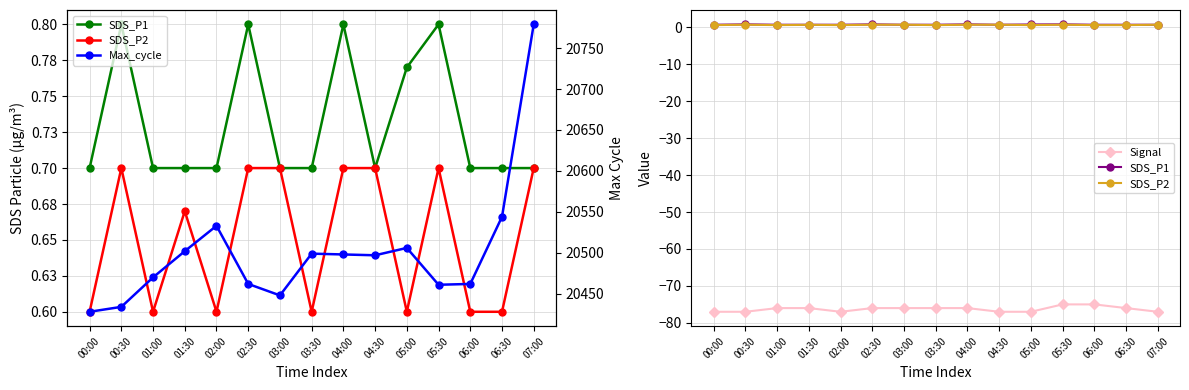

The SDS_P2 series shows 0.9 at 00:30. True or false?

False